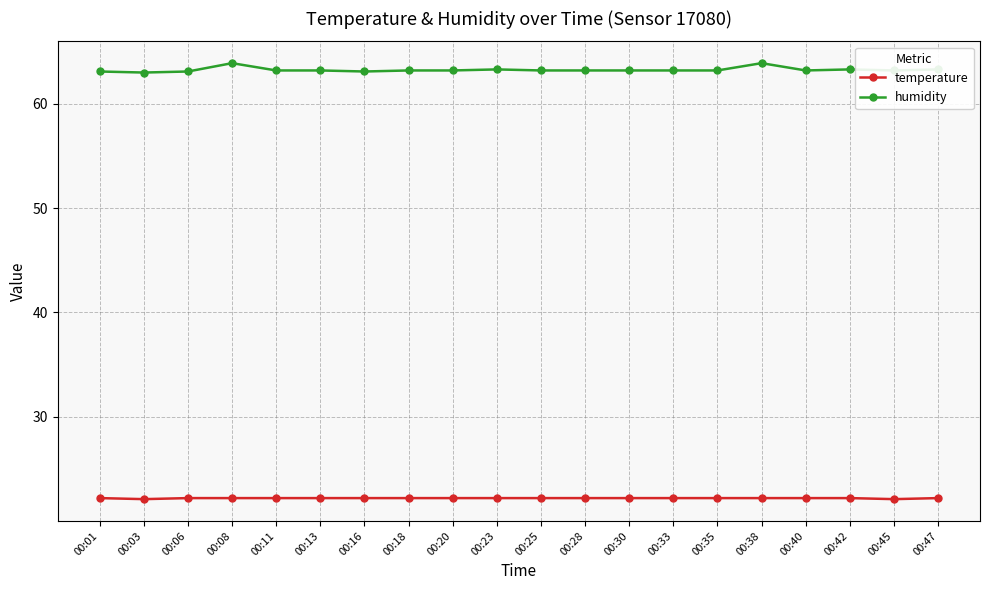

True or false: temperature has a value of 22.2 at 00:08.

True